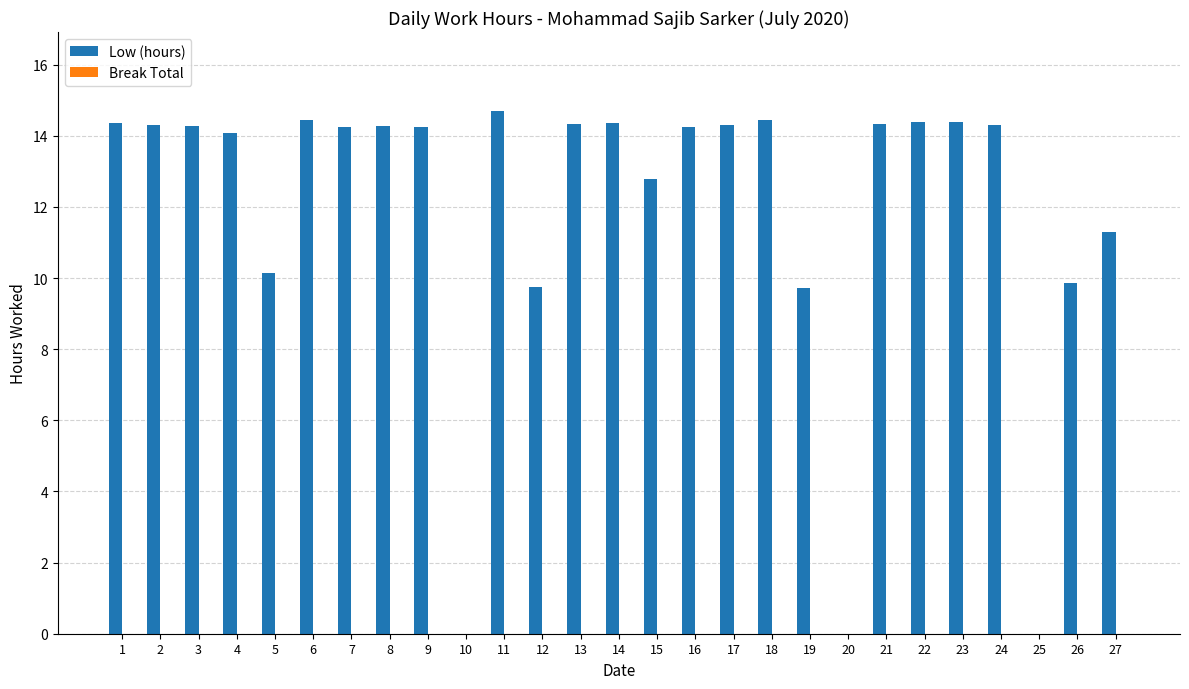

Which has a higher value, 12 or 20?

12